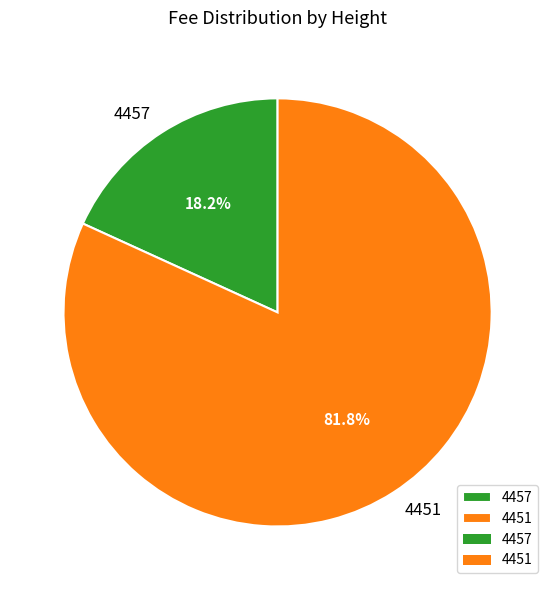

Rank the categories by value from highest to lowest.

4451, 4457